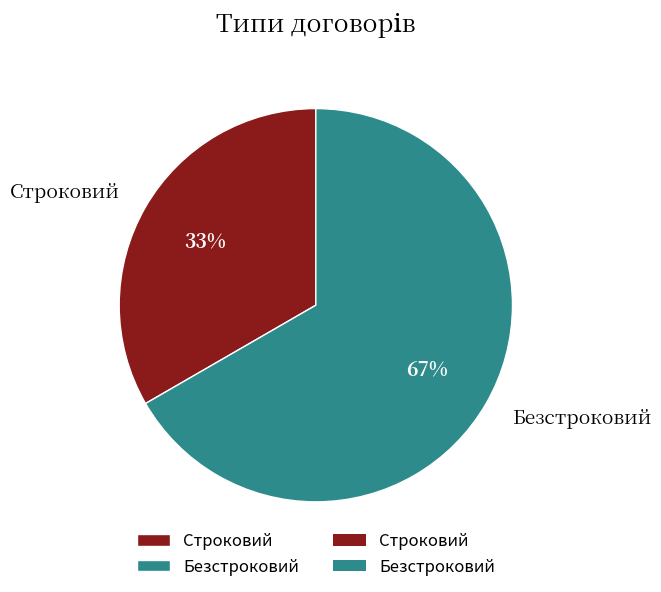

What is the ratio of the value at Строковий to the value at Безстроковий?

0.5